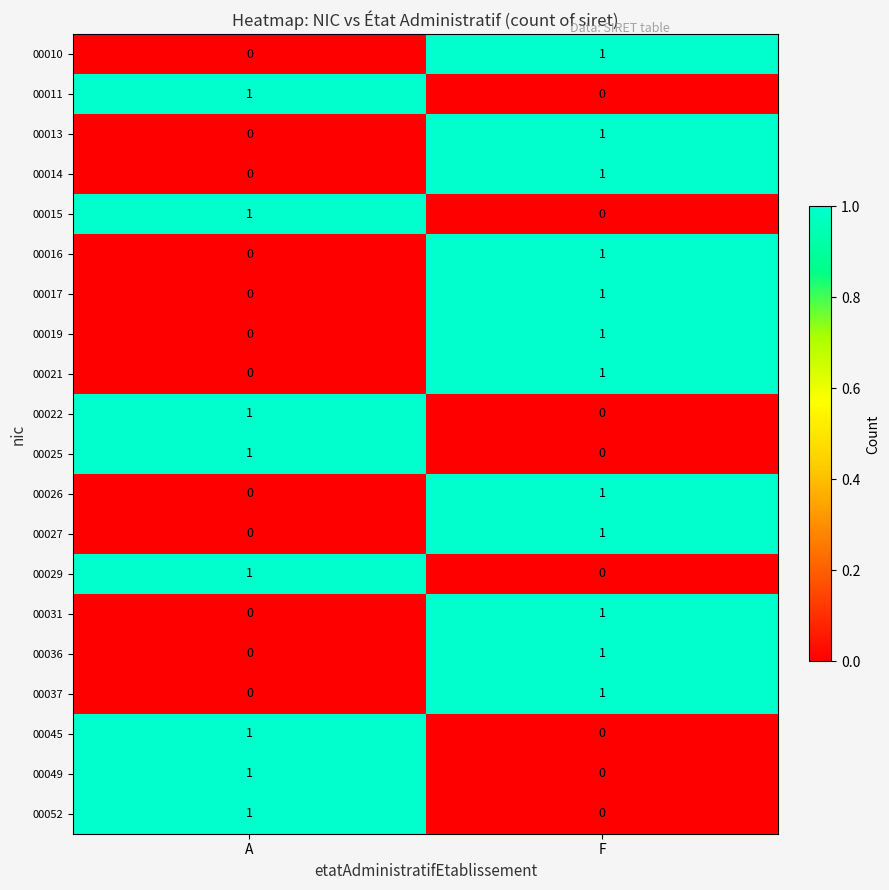

Where is 00029 nearest to the value 0?

F